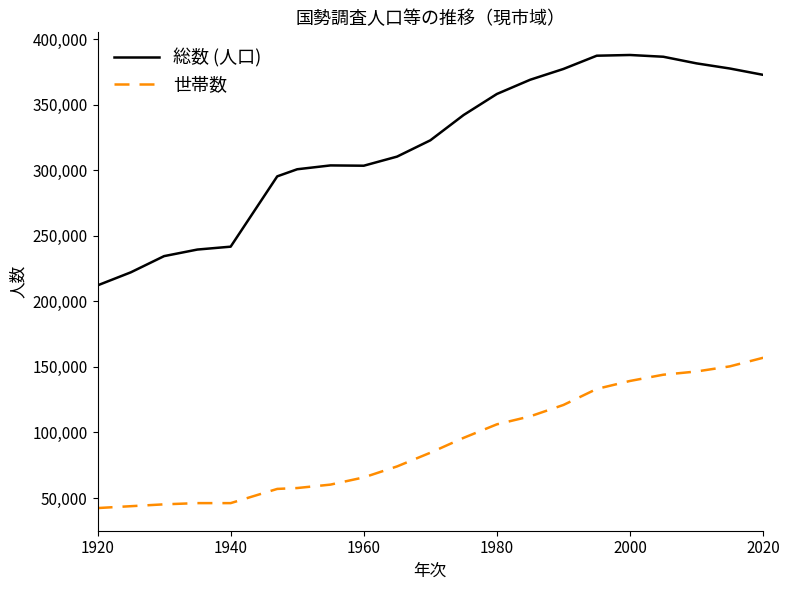

What is the greatest value displayed?

387911